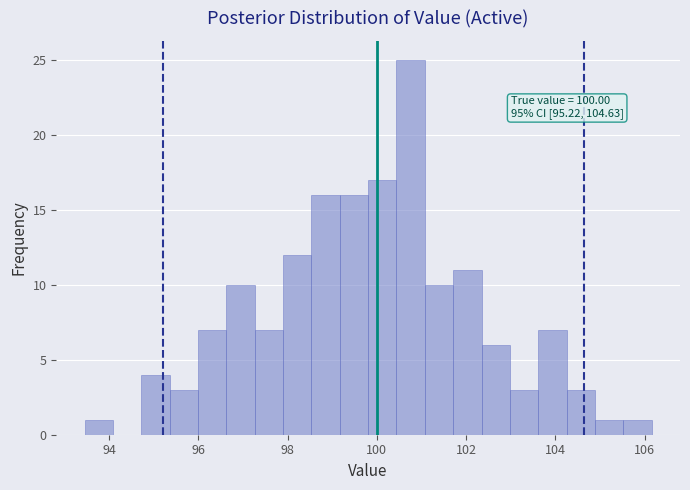

Read against the x-axis, roughly where is the centre of the tallest bar?

100.8